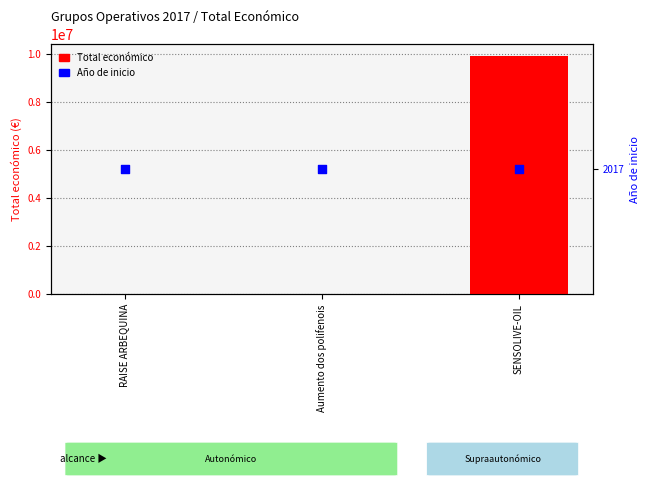

What is the total value across all series at RAISE ARBEQUINA?

12017